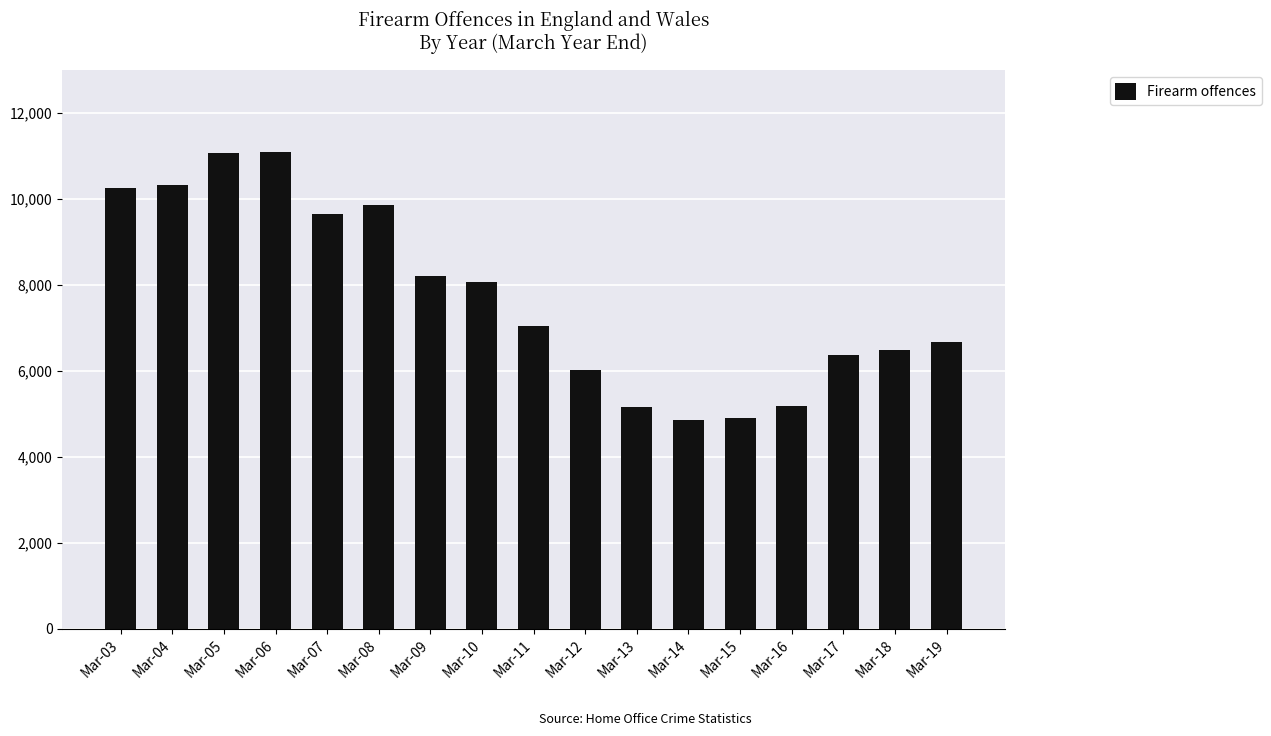

Between Mar-19 and Mar-04, which is larger?

Mar-04